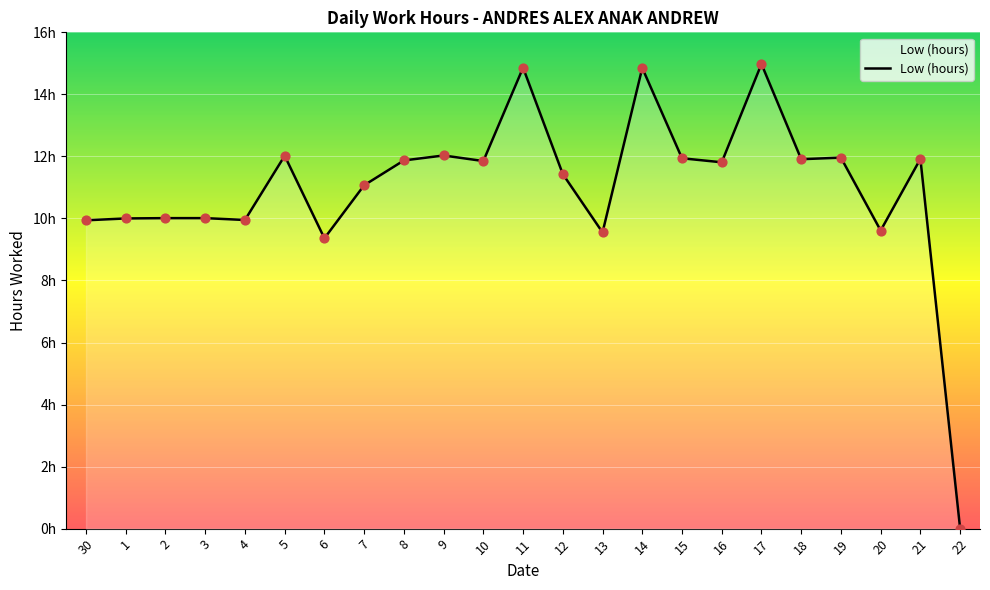

Between 5 and 19, which is larger?

5